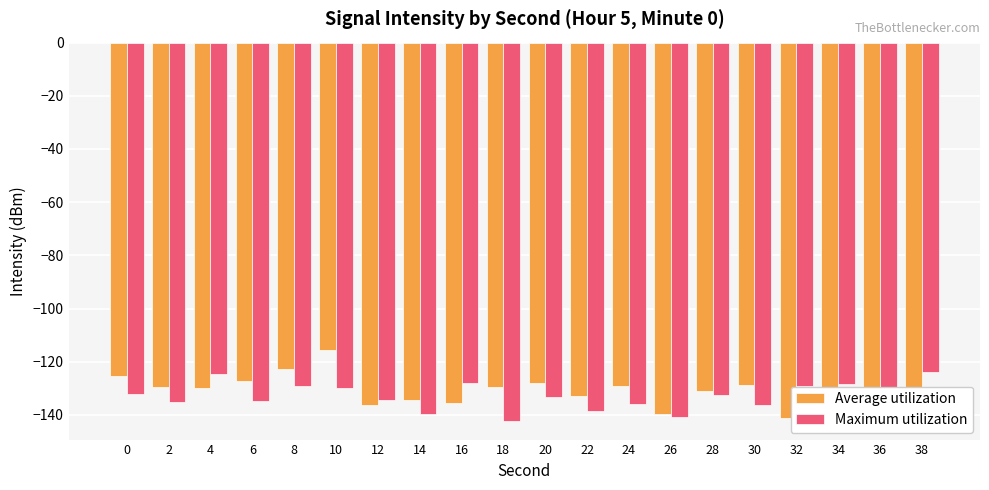

What is the difference between the Maximum utilization values at 2 and 18?

7.1